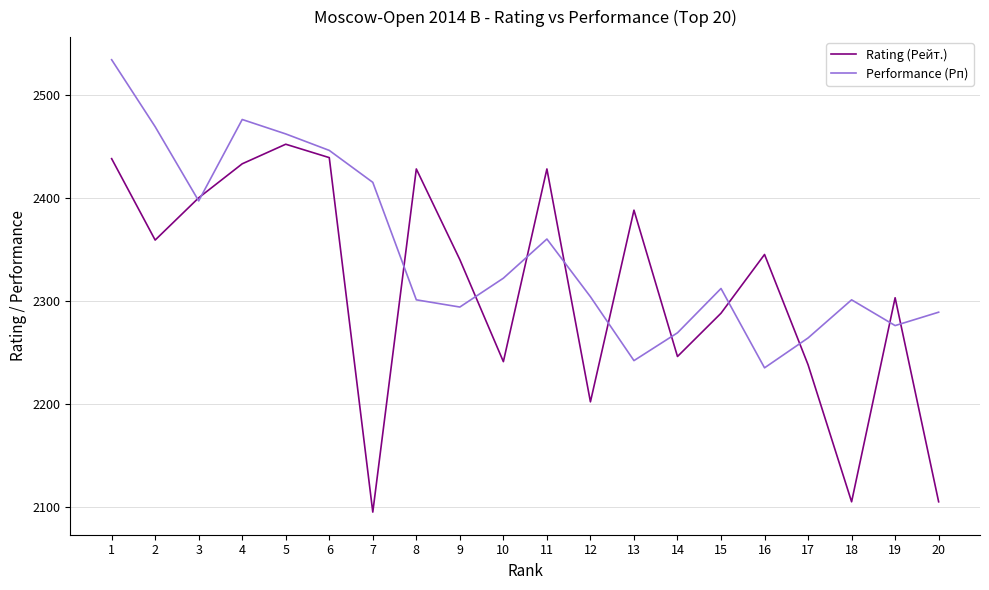

Which series changed the most between 1 and 20?

Rating (Рейт.)